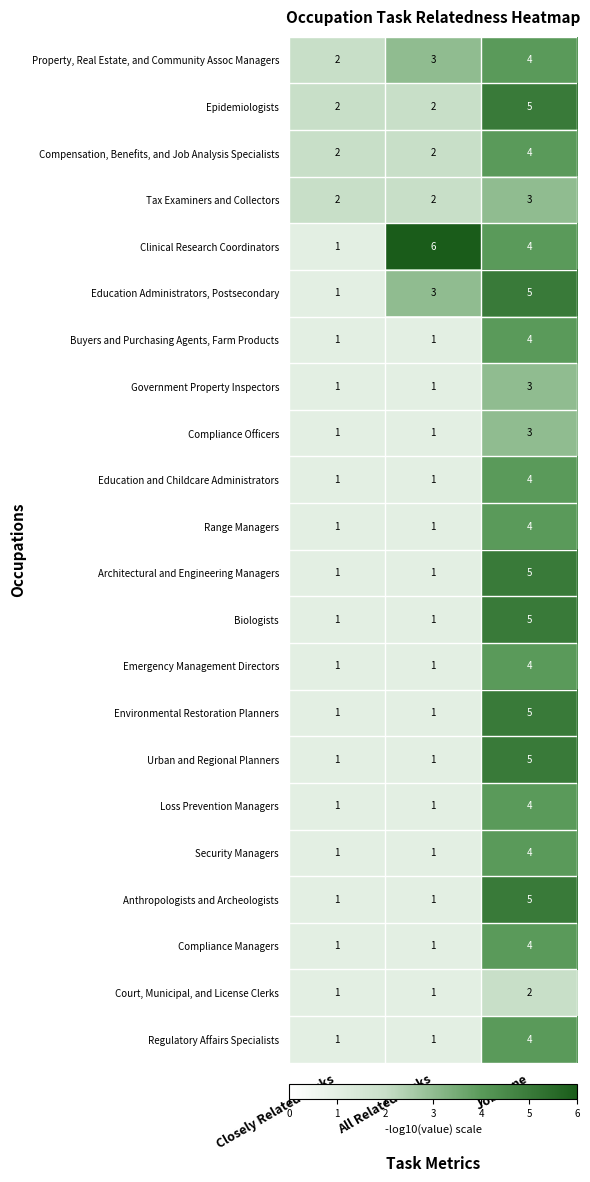

Which category has the highest value in the Loss Prevention Managers series?

Job Zone